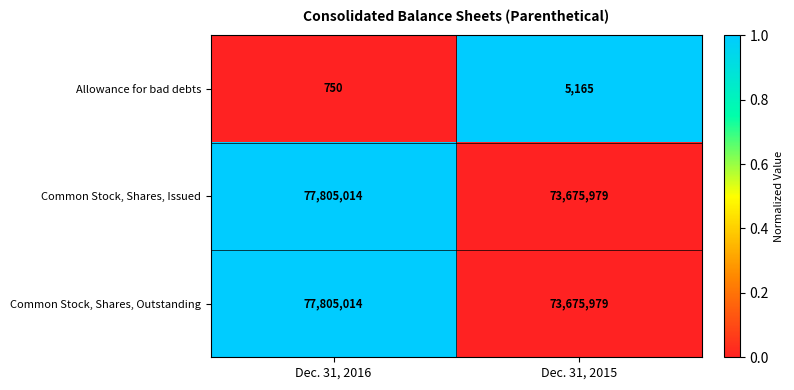

How many distinct data groups are displayed?

3